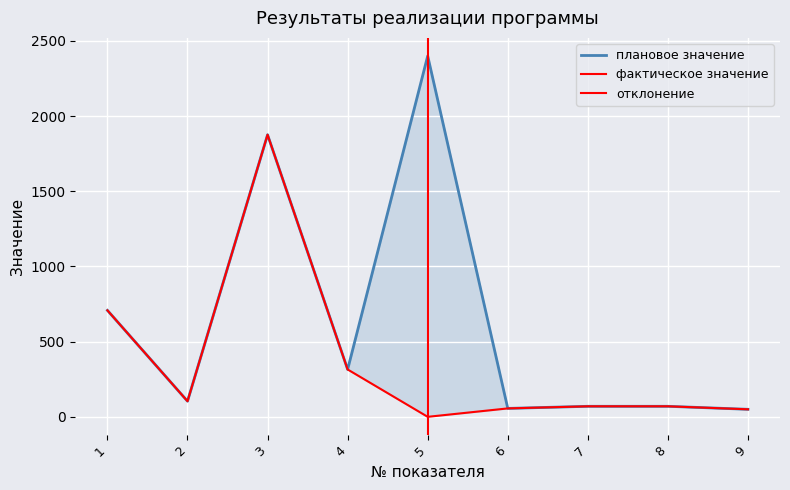

At which label does плановое значение first exceed 104?

1